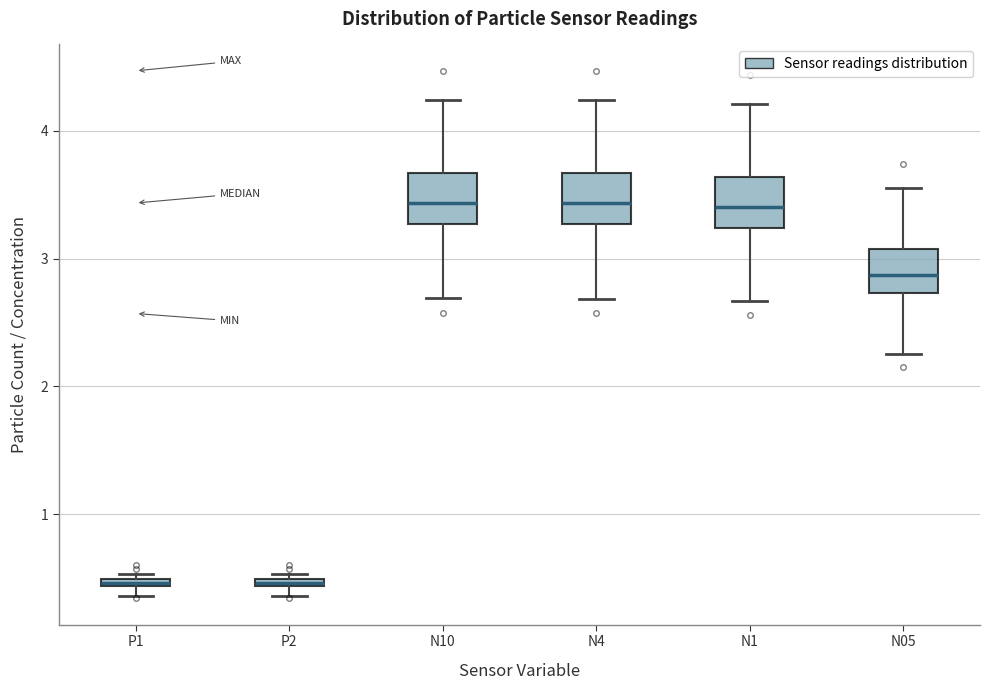

Where is the upper edge of the box for N10 on the y-axis? The values are not printed on the chart, so give them approximately, as read against the axis.

3.7